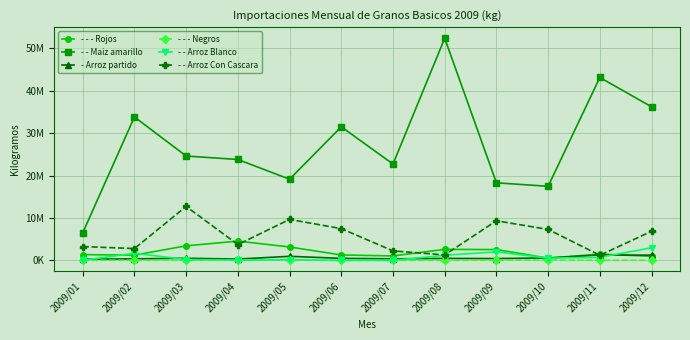

Does the chart have visible grid lines?

Yes